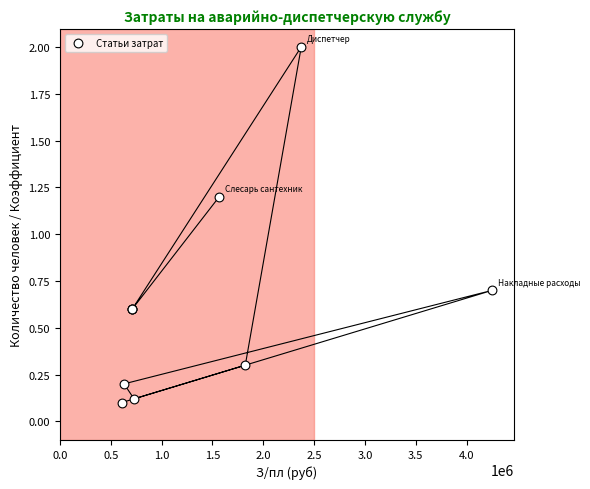

What Y value in the scatter plot is closest to 1?

1.2